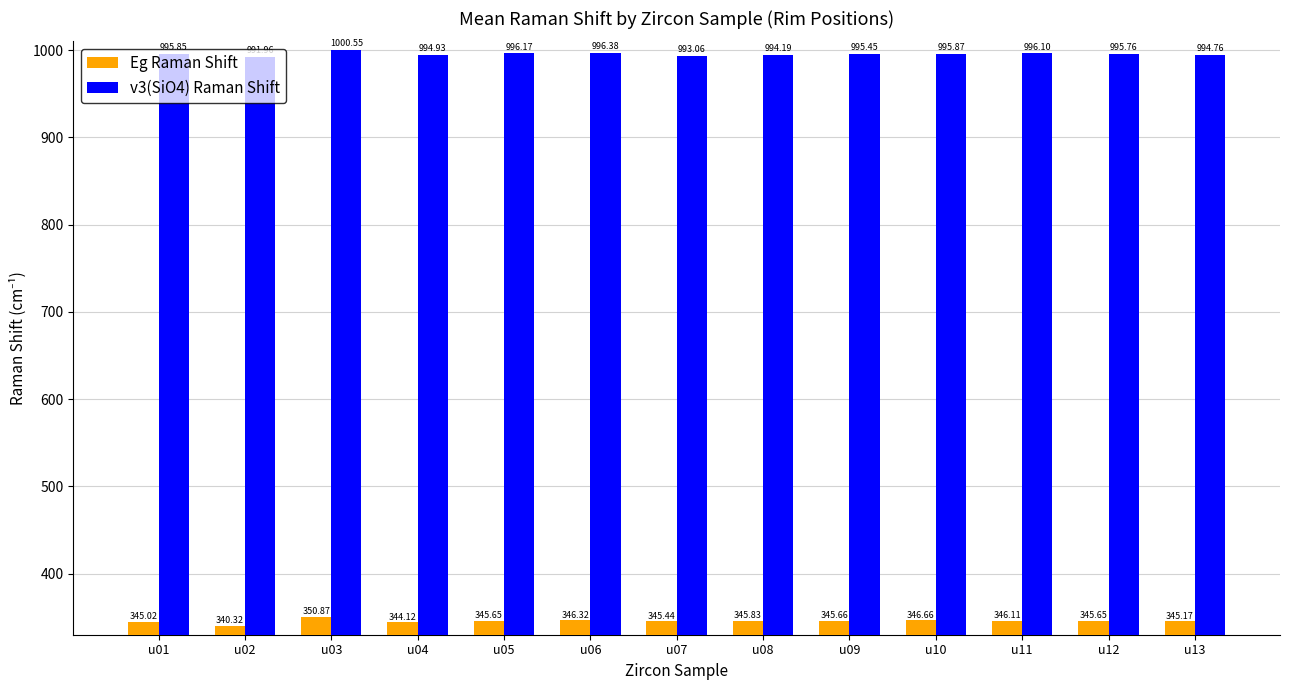

Is the value of Eg Raman Shift at u11 greater than the value of v3(SiO4) Raman Shift at u06?

No